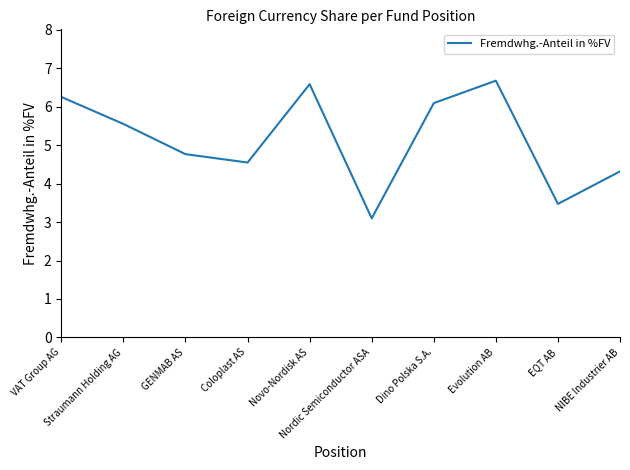

True or false: the data shows 1.8 at Nordic Semiconductor ASA.

False